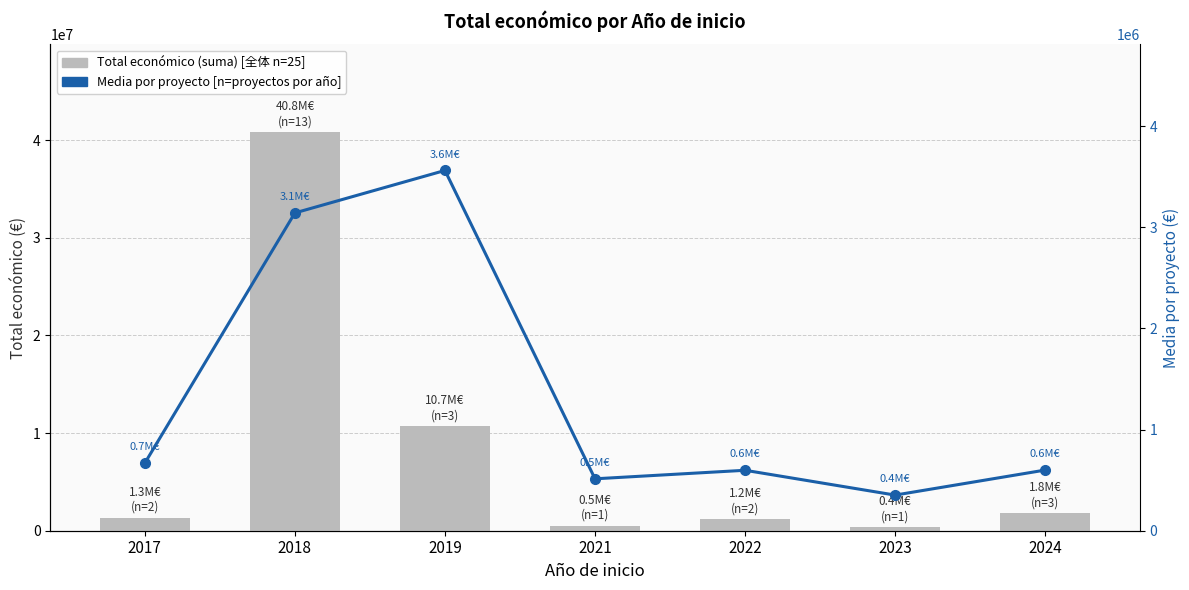

List the labels in order of Total económico (suma) value, smallest first.

2023, 2021, 2022, 2017, 2024, 2019, 2018